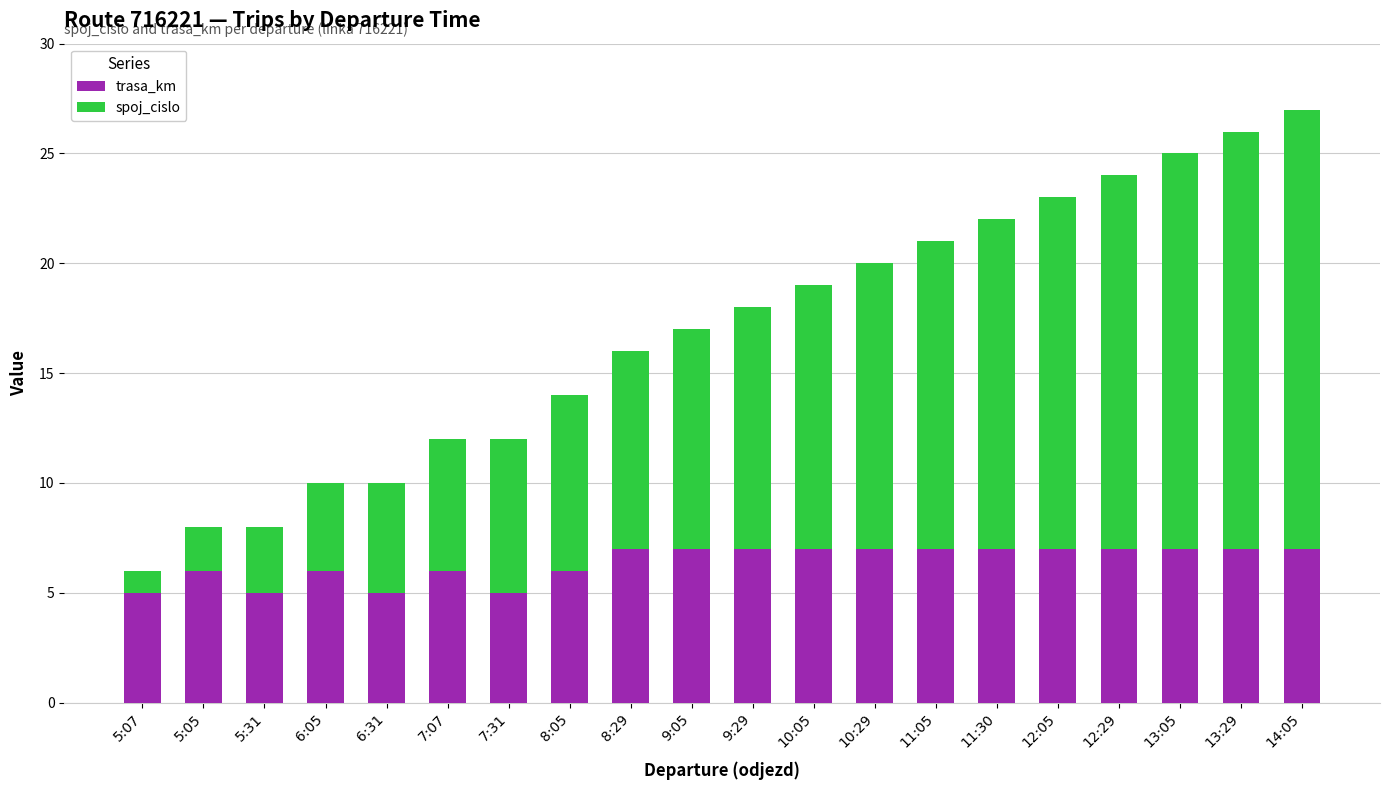

The trasa_km series shows 9 at 12:29. True or false?

False